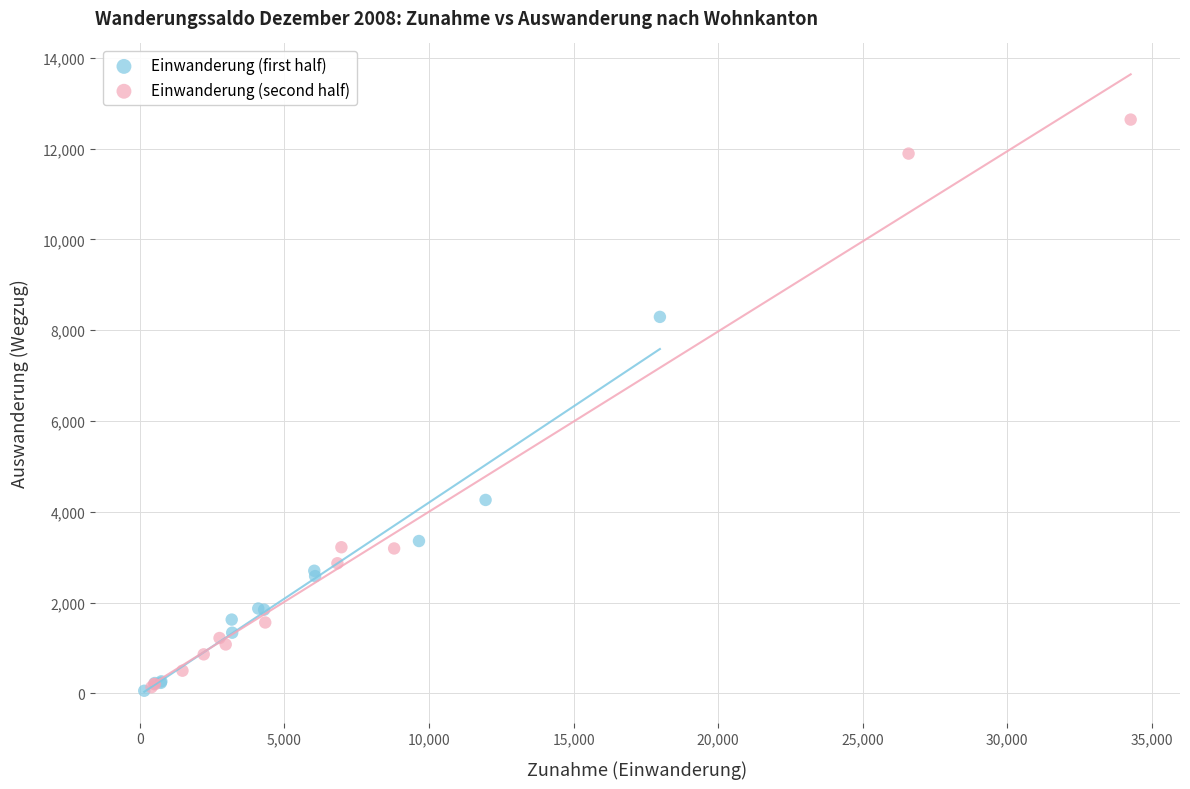

Which series reaches the maximum Y coordinate?

Einwanderung (second half)